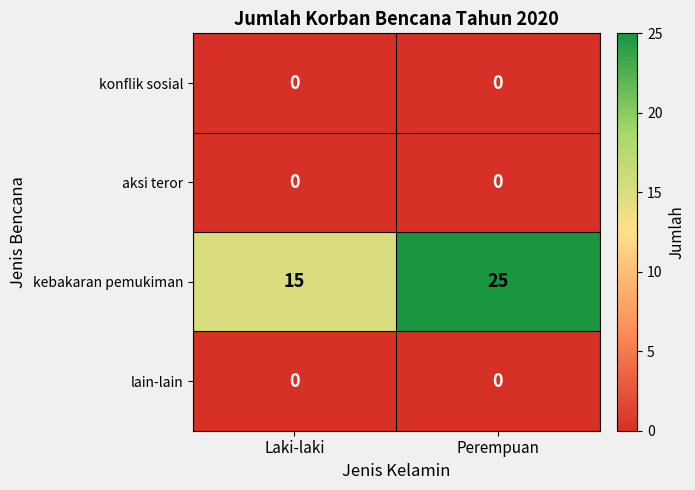

At which category is the sum across all series the highest?

Perempuan